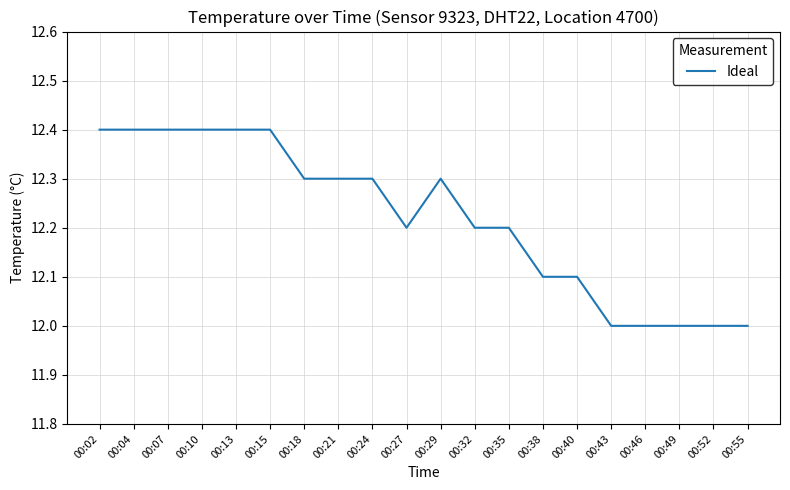

Which has a higher value, 00:15 or 00:32?

00:15